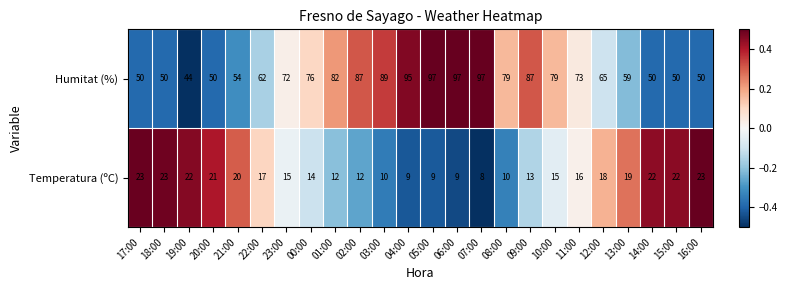

Which series has the widest spread of values?

Humitat (%)